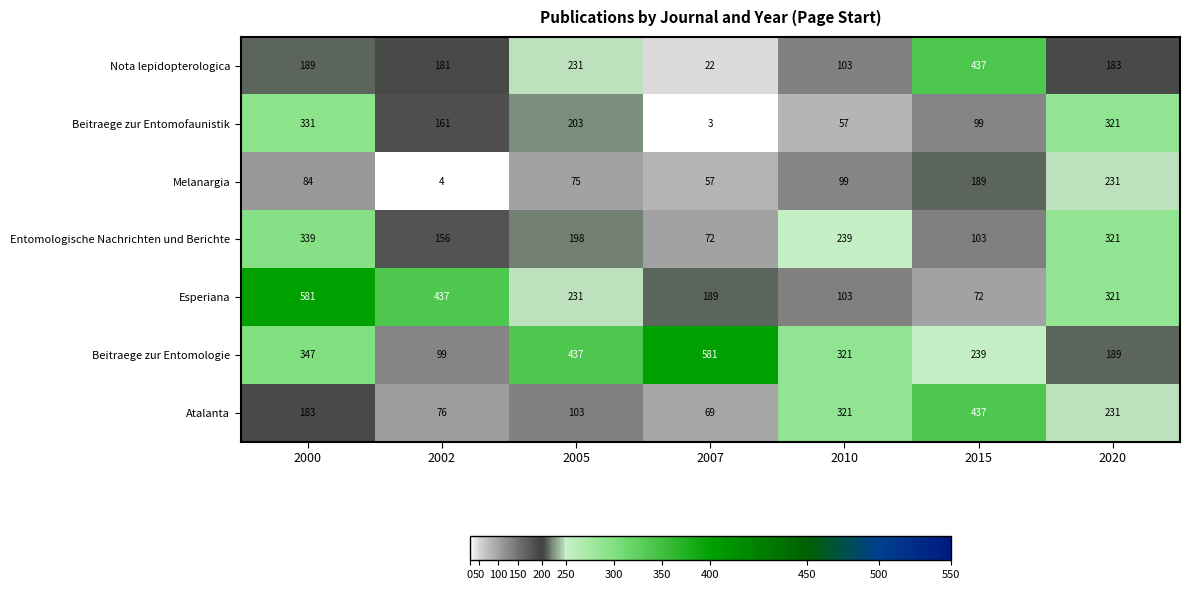

What is the spread (max minus min) of values at 2000?

497